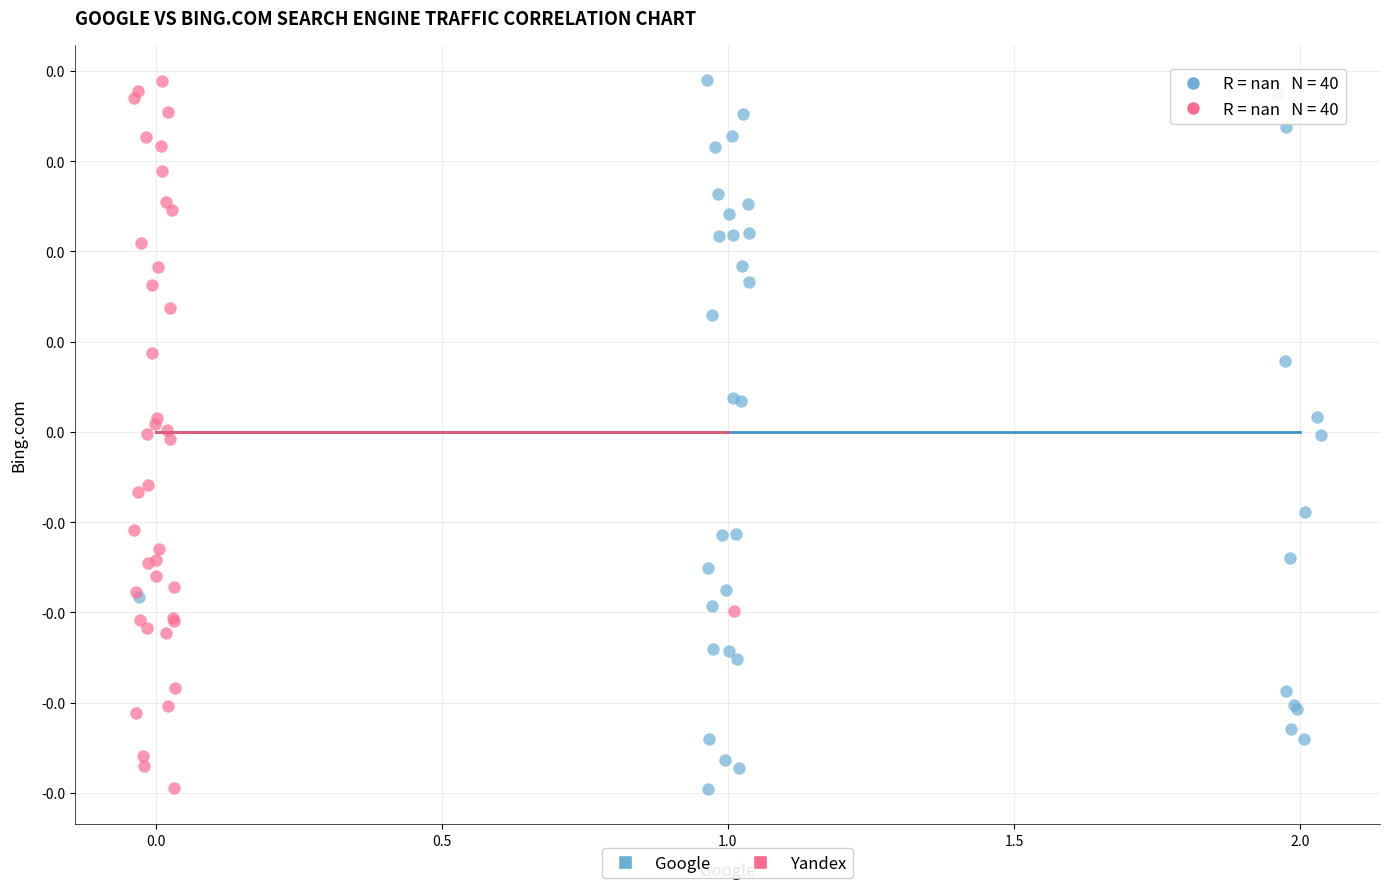

What are all the series names shown in the legend?

Google, Yandex